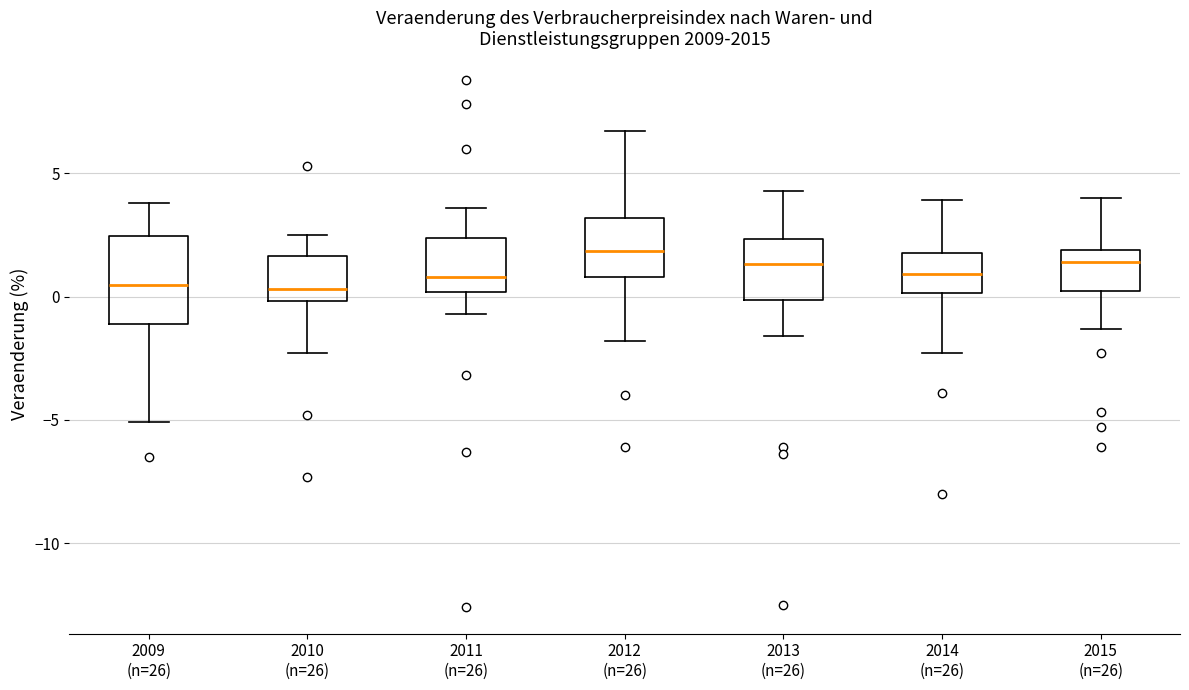

Where is the upper edge of the box for 2014 (n=26) on the y-axis? The values are not printed on the chart, so give them approximately, as read against the axis.

2.0